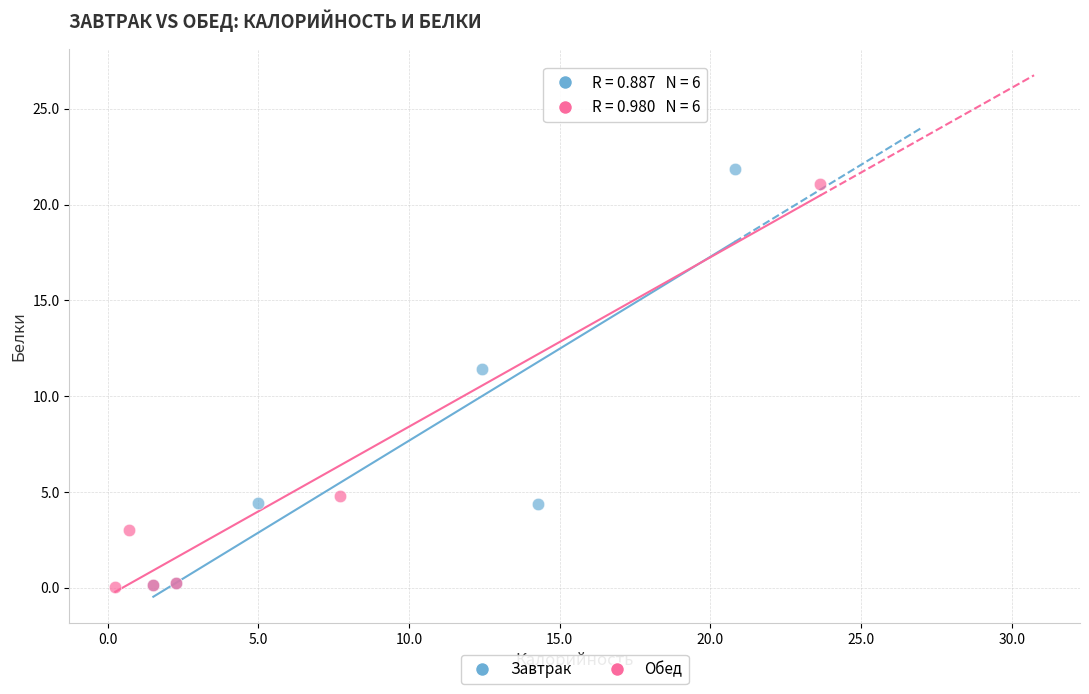

What are all the series names shown in the legend?

Завтрак, Обед